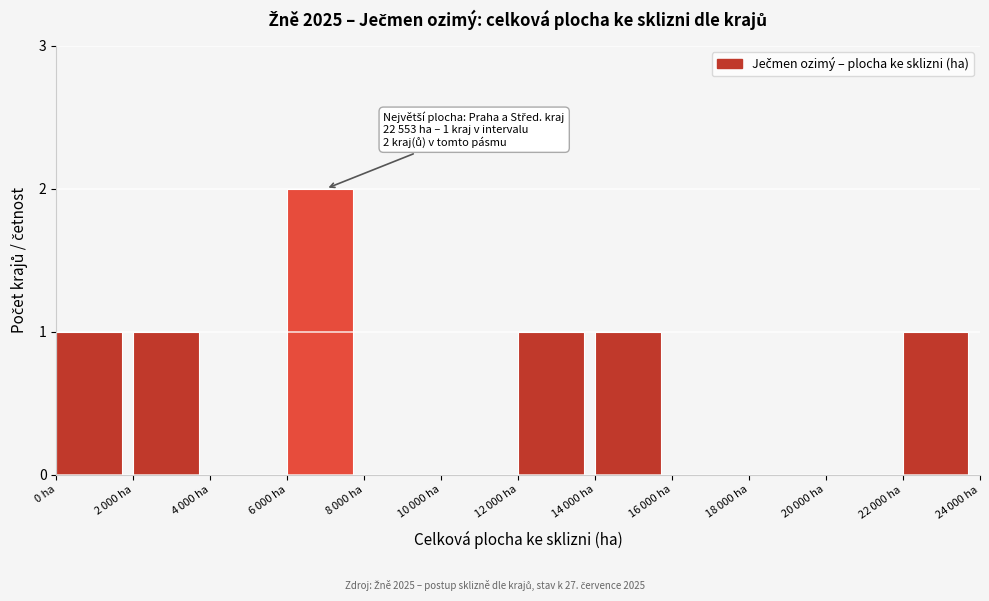

What is the sum of all values?

7